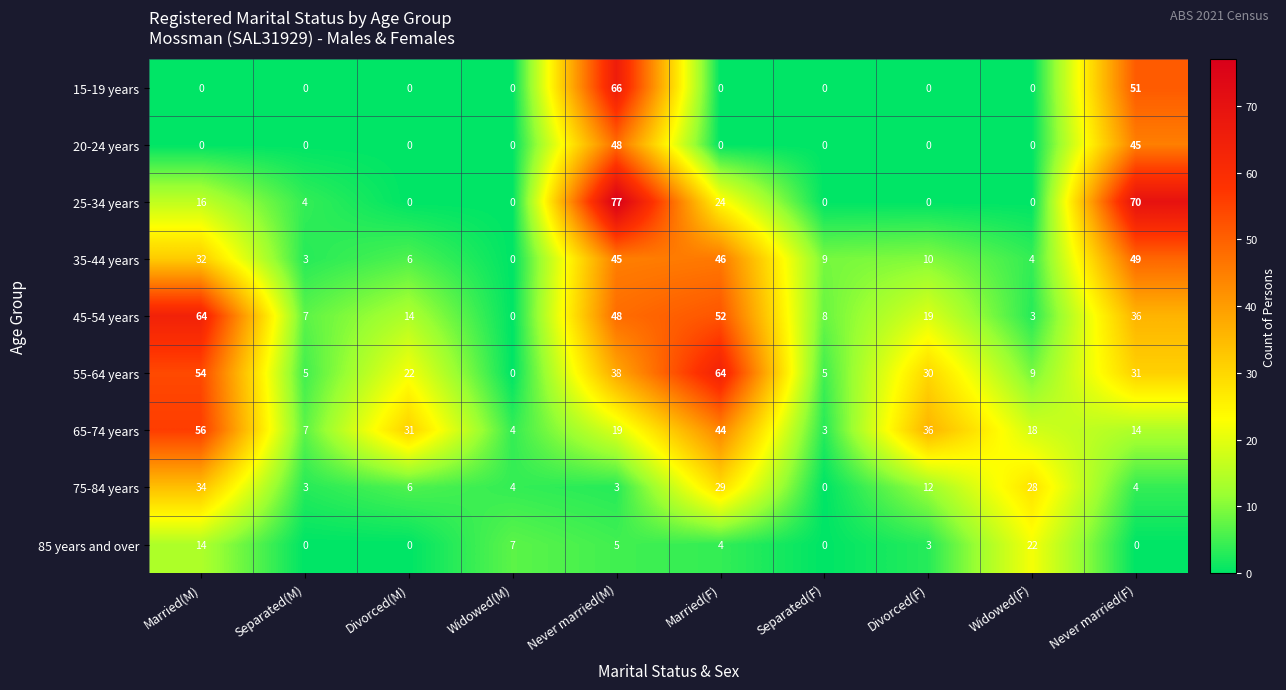

Rank the categories by 35-44 years value from highest to lowest.

Never married(F), Married(F), Never married(M), Married(M), Divorced(F), Separated(F), Divorced(M), Widowed(F), Separated(M), Widowed(M)